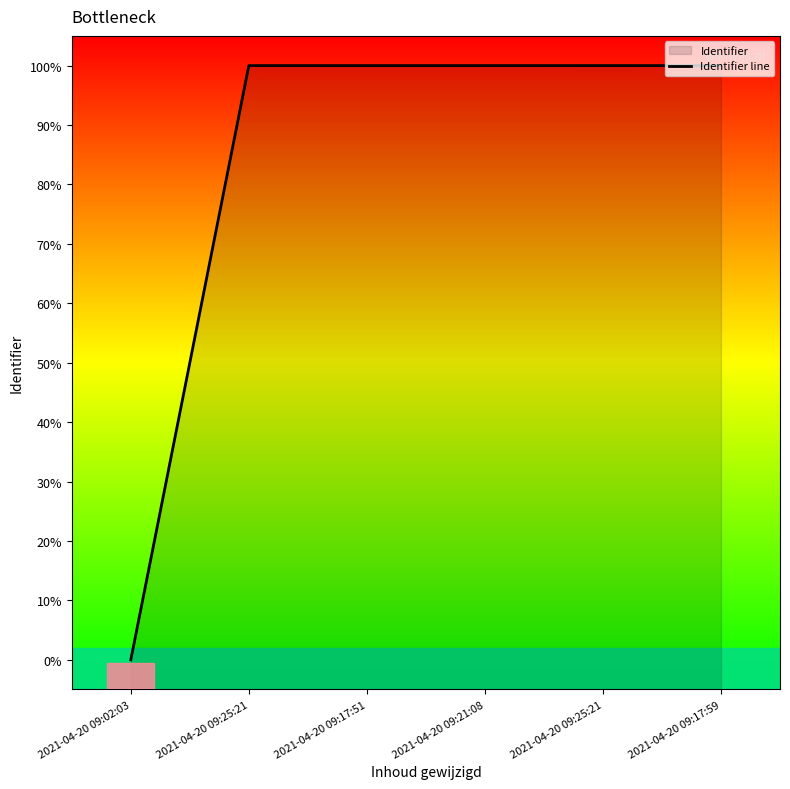

Rank the categories by value from lowest to highest.

2021-04-20 09:02:03, 2021-04-20 09:25:21, 2021-04-20 09:17:51, 2021-04-20 09:17:59, 2021-04-20 09:21:08, 2021-04-20 09:25:21